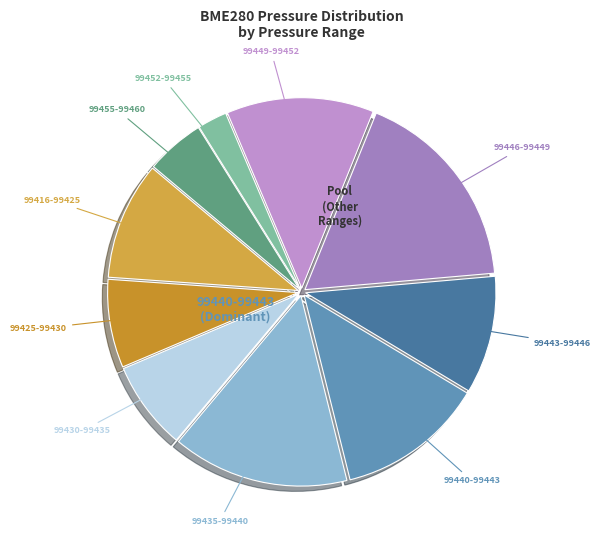

How many segments does this pie chart have?

10